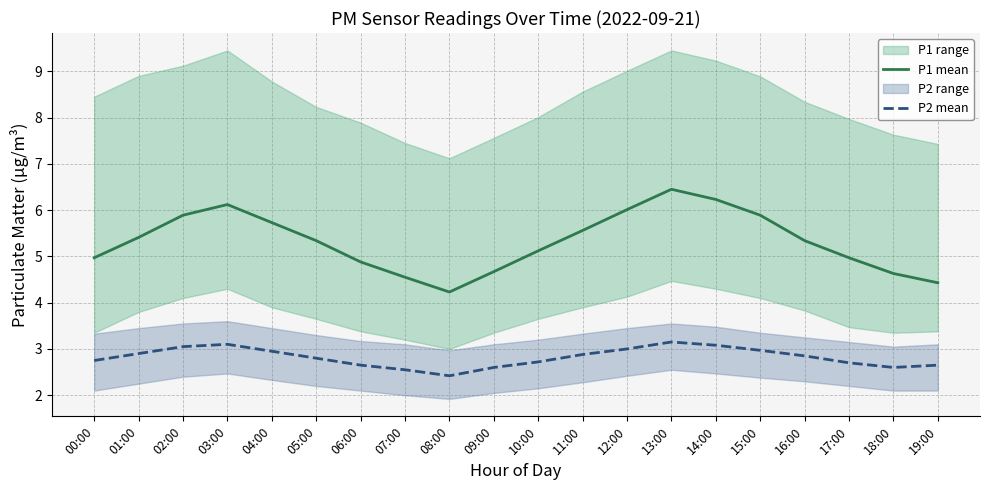

Is the value of P2 mean at 07:00 greater than the value of P1 mean at 13:00?

No